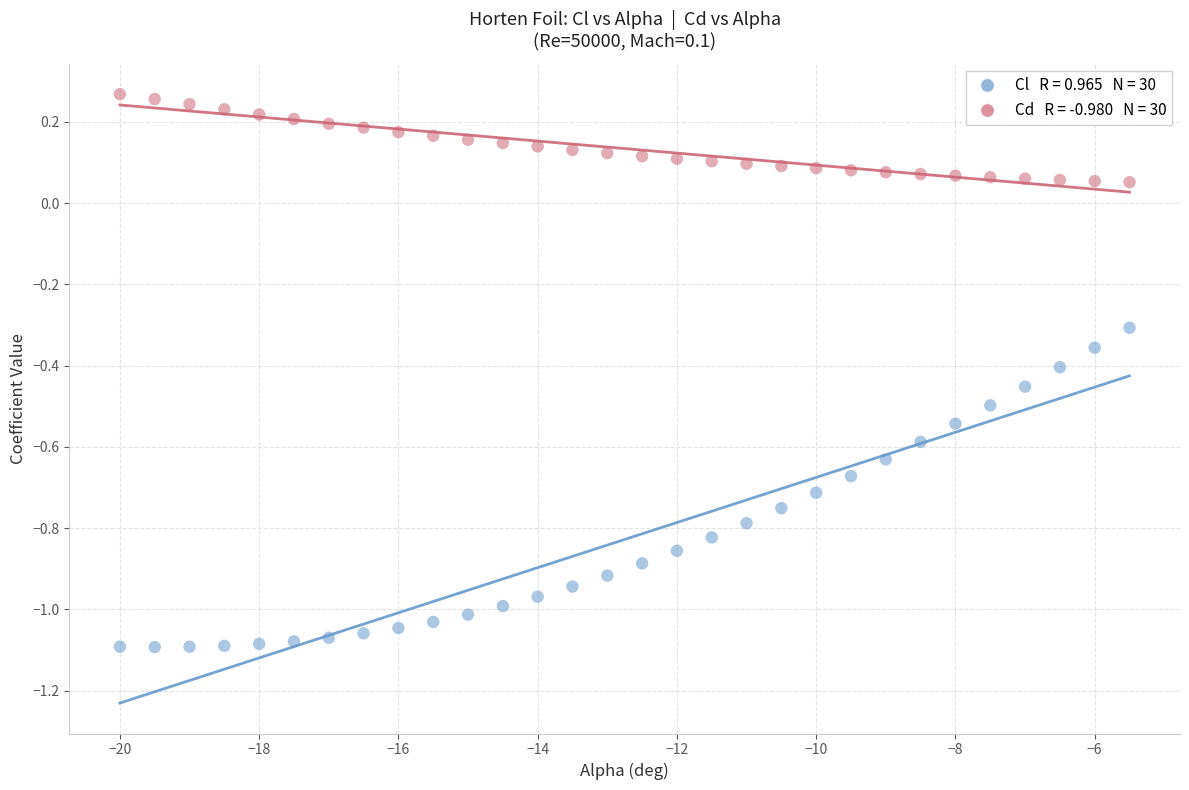

Across all data points, what is the range of Y values (max minus min)?

1.4